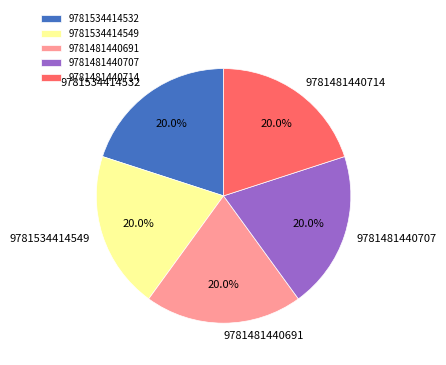

Does 9781481440714 represent more than half of the total?

No